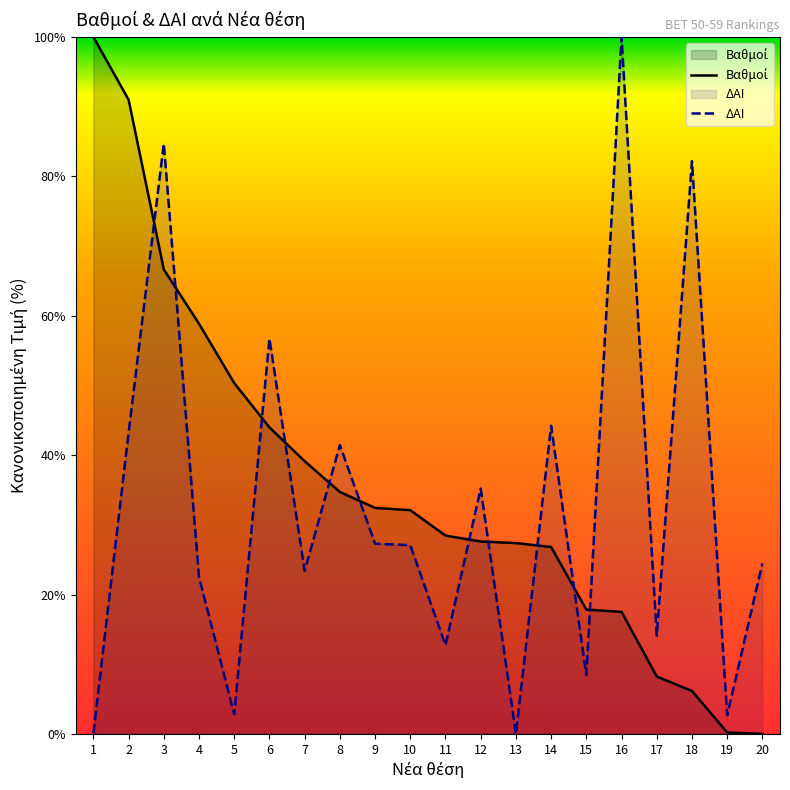

What is the maximum value for ΔΑΙ?

100.0